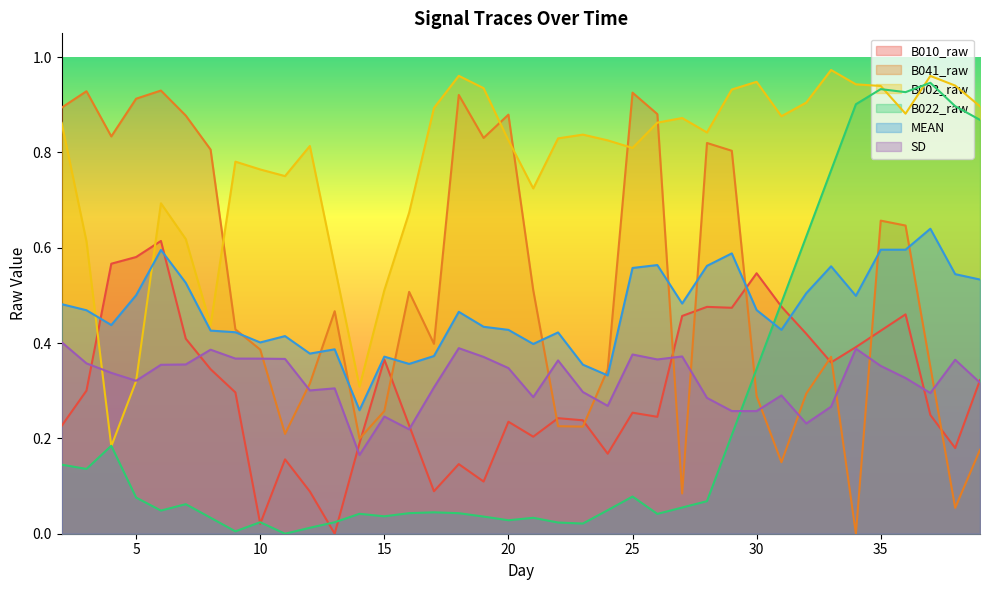

At how many categories does at least one series exceed 0?

38